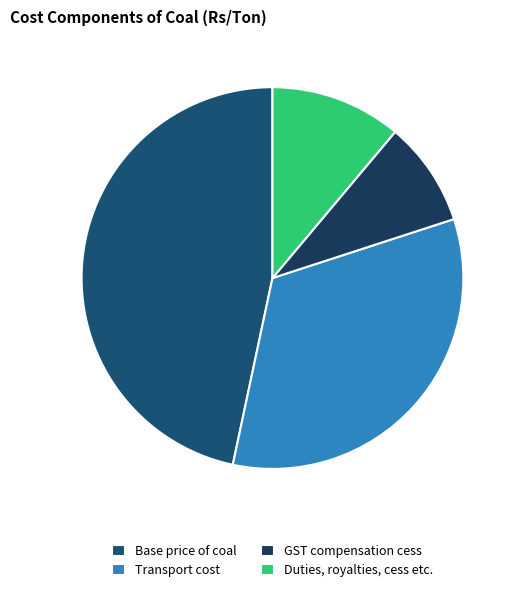

Which category has the biggest portion of the pie?

Base price of coal